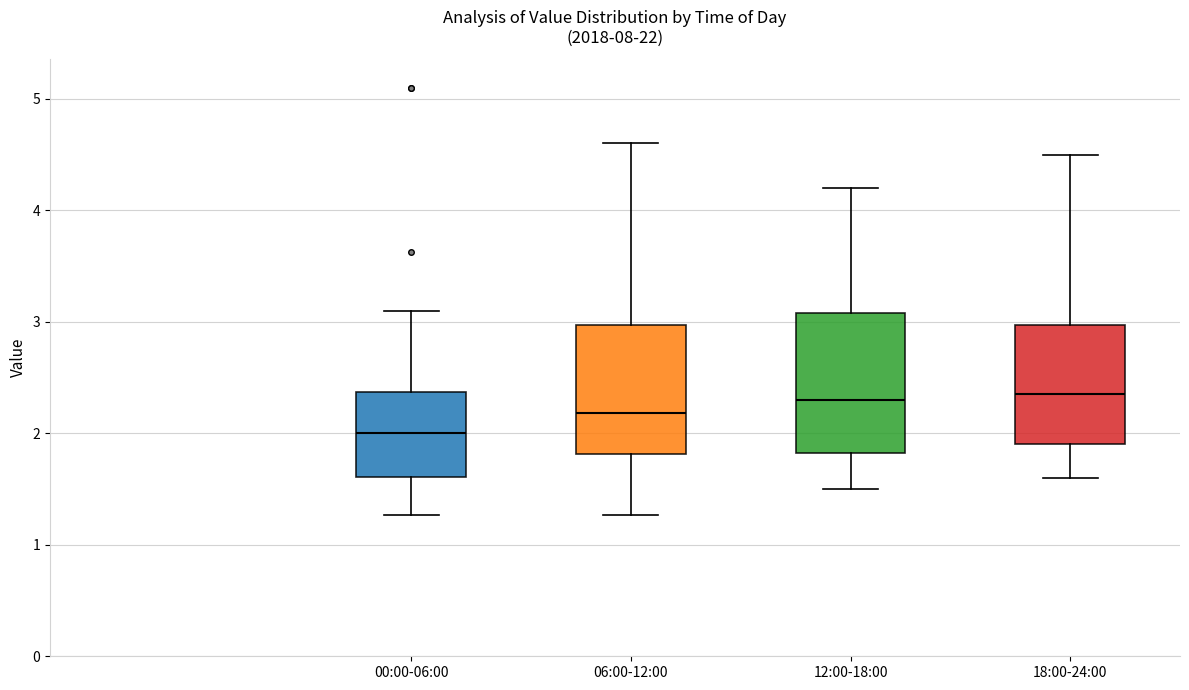

Reading left to right, transcribe this box plot: for each box, give where its median line is, the range the box spans, and where its two whiskers end, as read against the y-axis. The values are not printed on the chart, so give them approximately, as read against the axis.

00:00-06:00: median 2.0, box 1.6 to 2.4, whiskers 1.3 to 3.1
06:00-12:00: median 2.2, box 1.8 to 3.0, whiskers 1.3 to 4.6
12:00-18:00: median 2.3, box 1.8 to 3.1, whiskers 1.5 to 4.2
18:00-24:00: median 2.4, box 1.9 to 3.0, whiskers 1.6 to 4.5